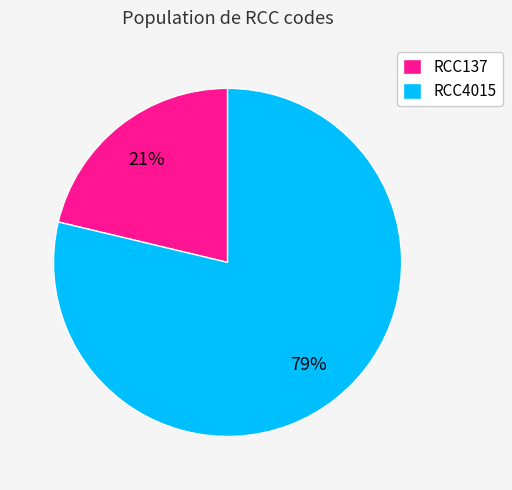

What is the smallest slice in the pie chart?

RCC137